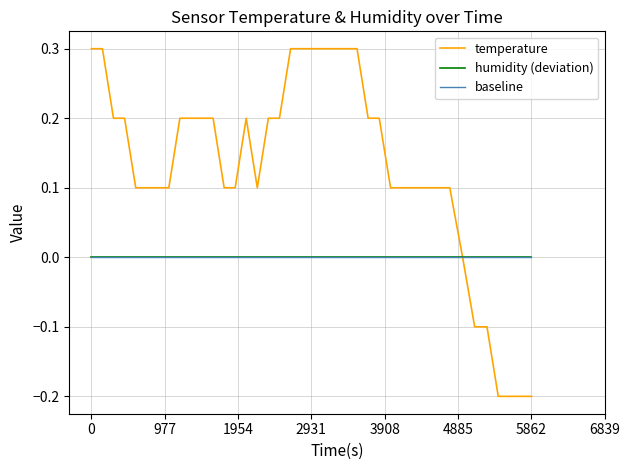

Does the chart have visible grid lines?

Yes